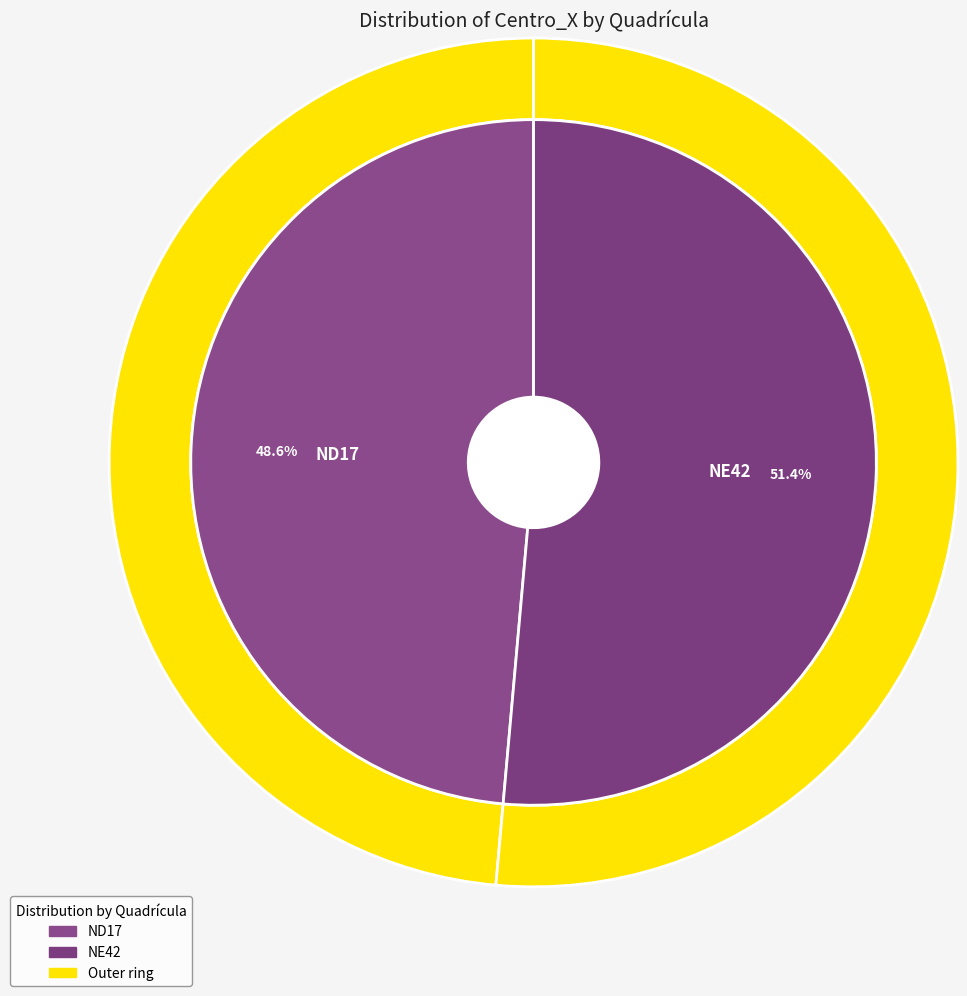

Which category has the smallest portion of the pie?

ND17